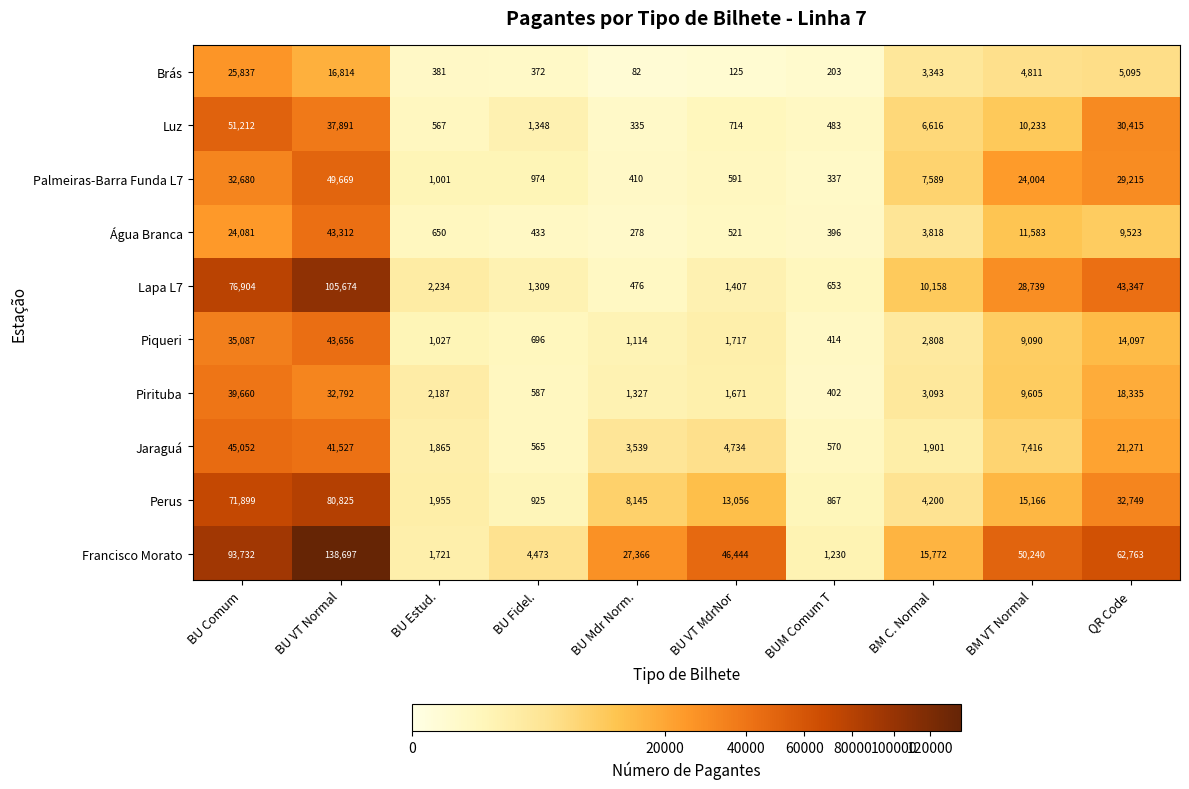

Between BU Comum and BM VT Normal, which series saw the biggest shift?

Perus